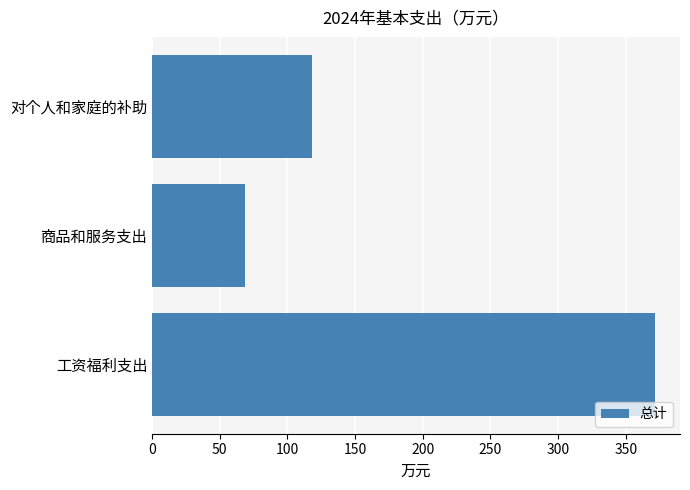

Rank the categories by value from highest to lowest.

工资福利支出, 对个人和家庭的补助, 商品和服务支出